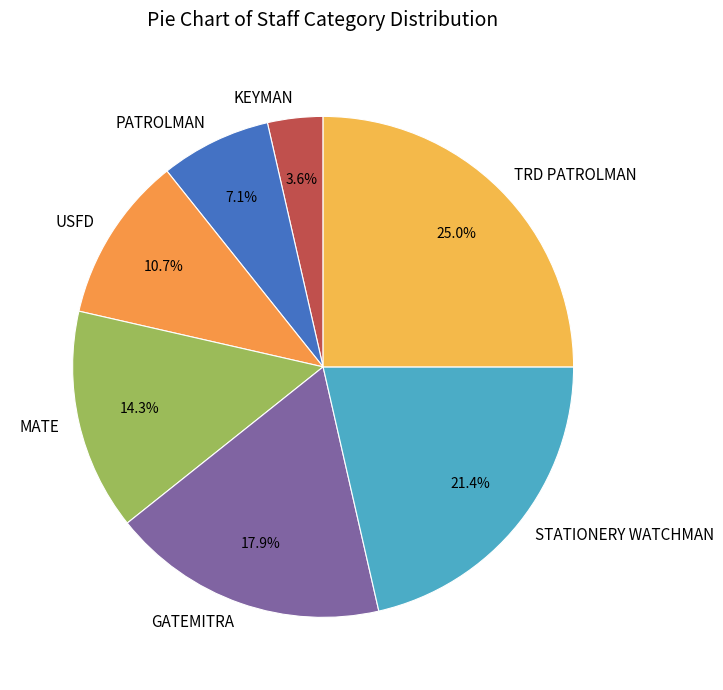

Combined, do MATE and STATIONERY WATCHMAN account for over 50%?

No